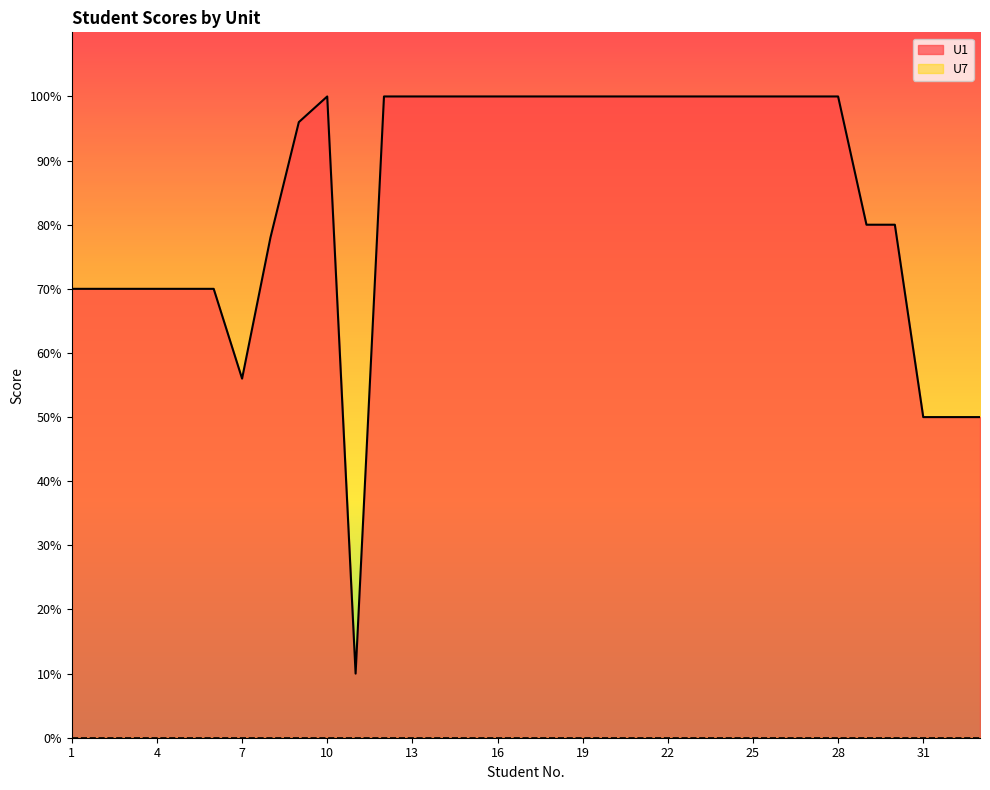

Does the chart have visible grid lines?

No